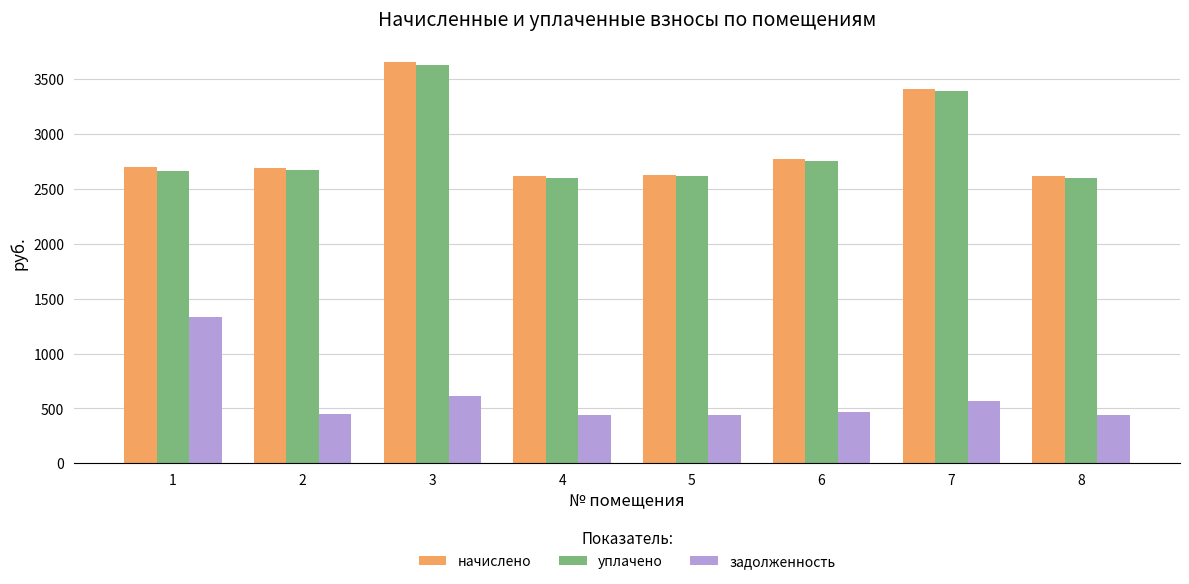

How many data points in начислено are less than 2696?

4